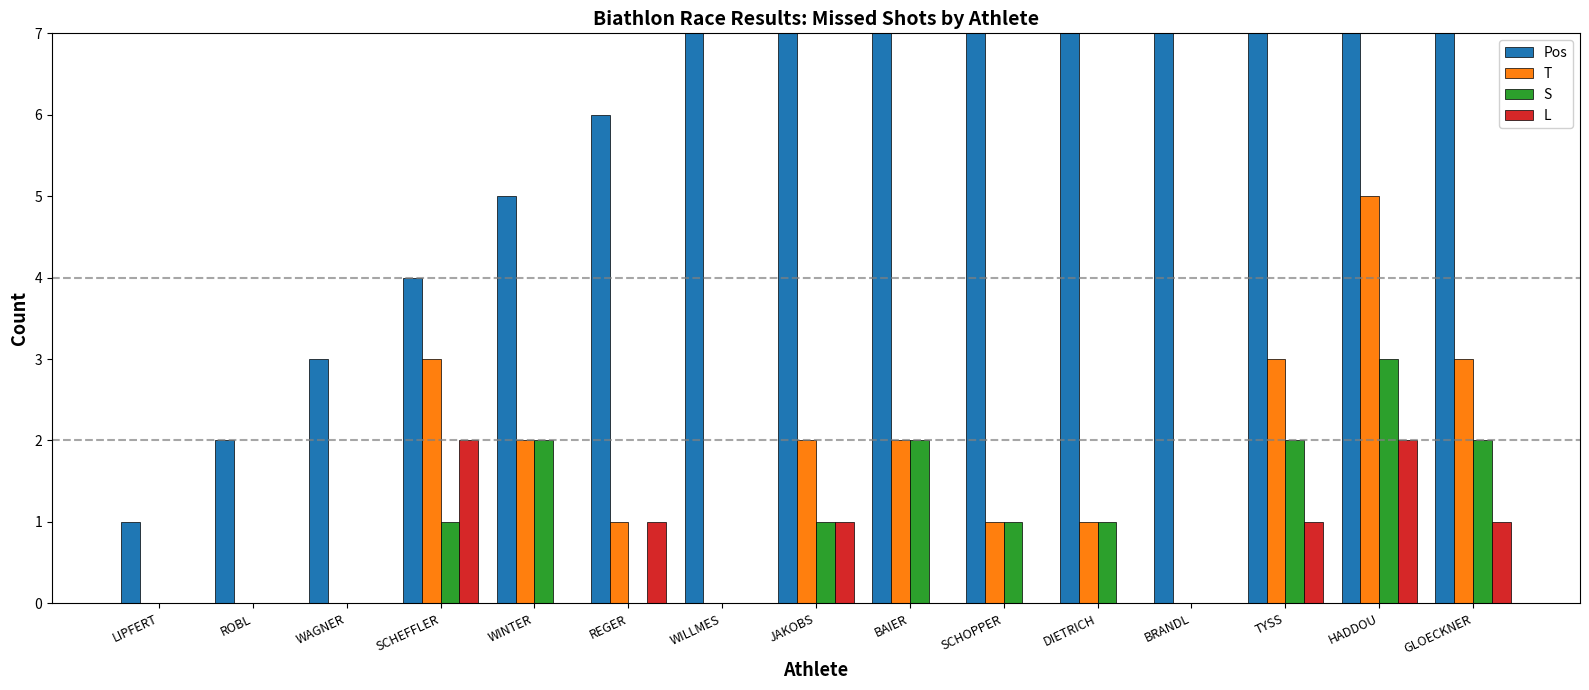

Where is S nearest to the value 1?

SCHEFFLER